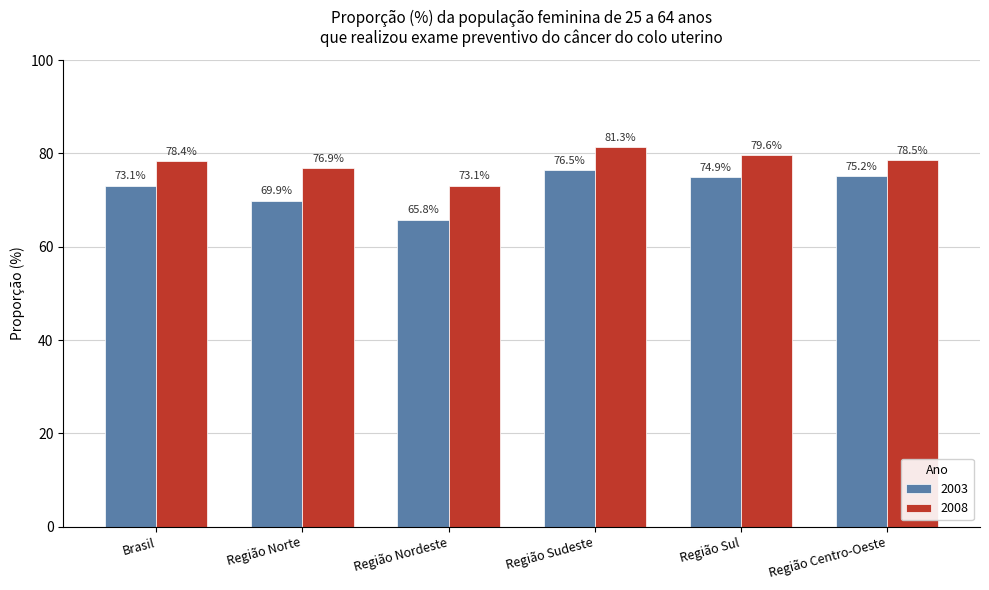

What is the approximate value of 2008 at Região Centro-Oeste?

78.5